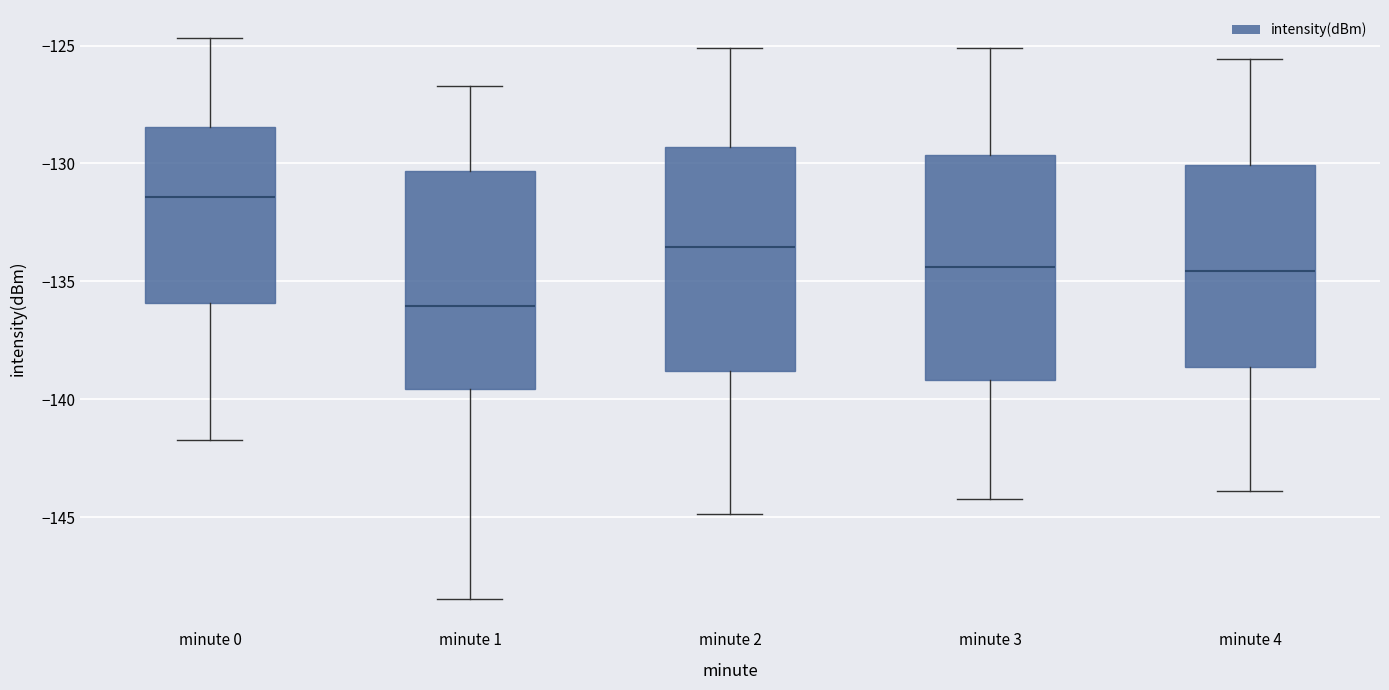

Reading left to right, read every box against the y-axis: the position of its median line, the range the box covers, and the ends of its whiskers. The values are not printed on the chart, so give them approximately, as read against the axis.

minute 0: median -131.5, box -136.0 to -128.5, whiskers -141.5 to -124.5
minute 1: median -136.0, box -139.5 to -130.5, whiskers -148.5 to -126.5
minute 2: median -133.5, box -139.0 to -129.5, whiskers -145.0 to -125.0
minute 3: median -134.5, box -139.0 to -129.5, whiskers -144.0 to -125.0
minute 4: median -134.5, box -138.5 to -130.0, whiskers -144.0 to -125.5